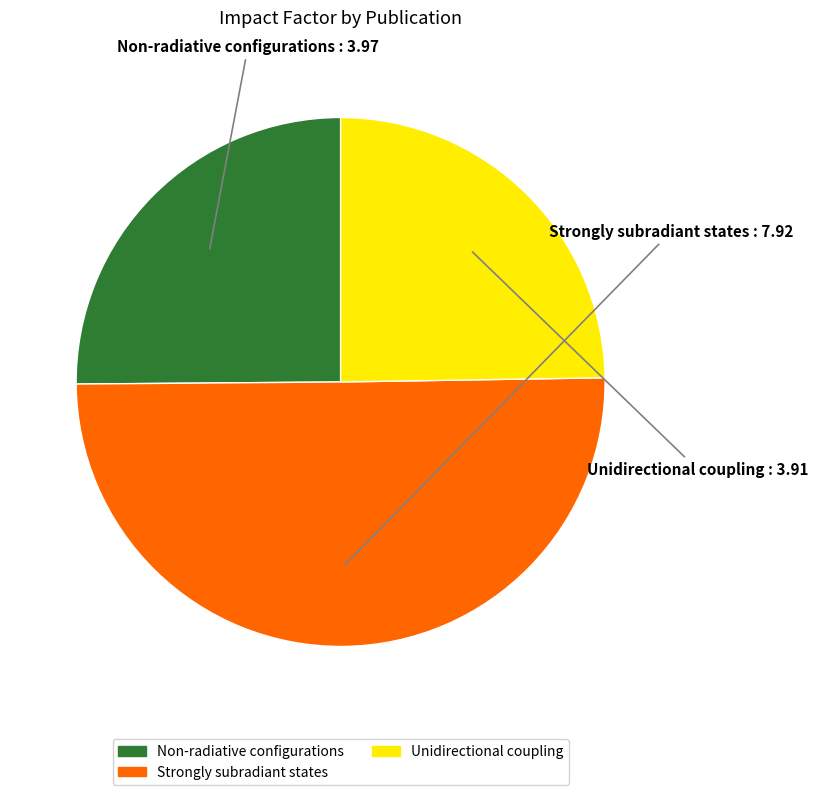

Does Unidirectional coupling account for over 50% of the chart?

No